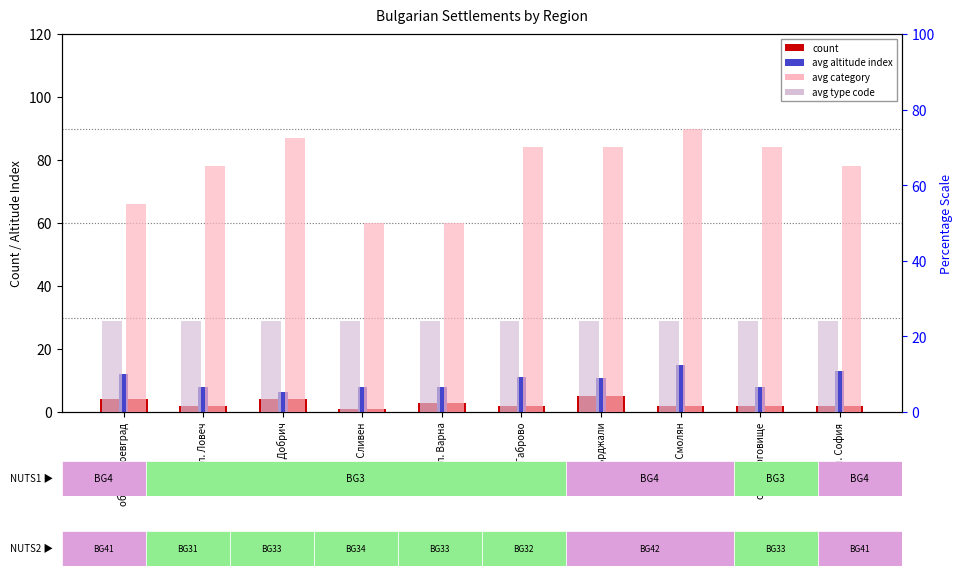

Does the chart contain stacked bars?

No